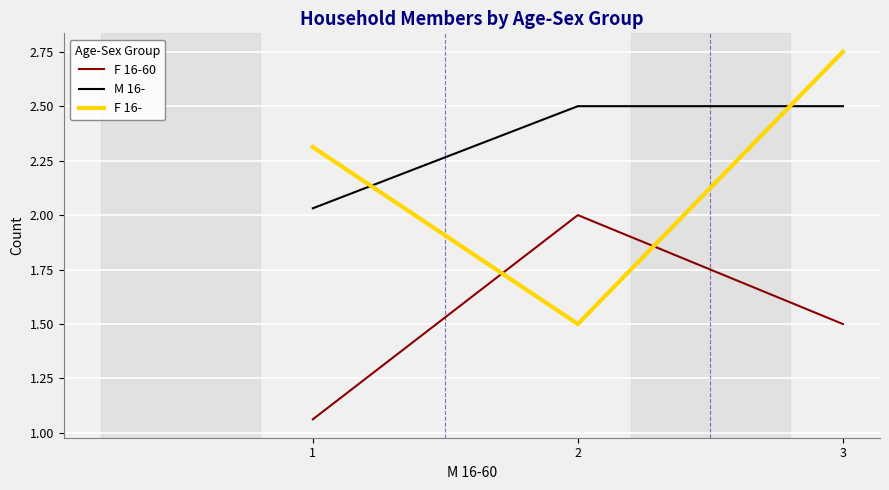

Which series has the largest range (max minus min)?

F 16-